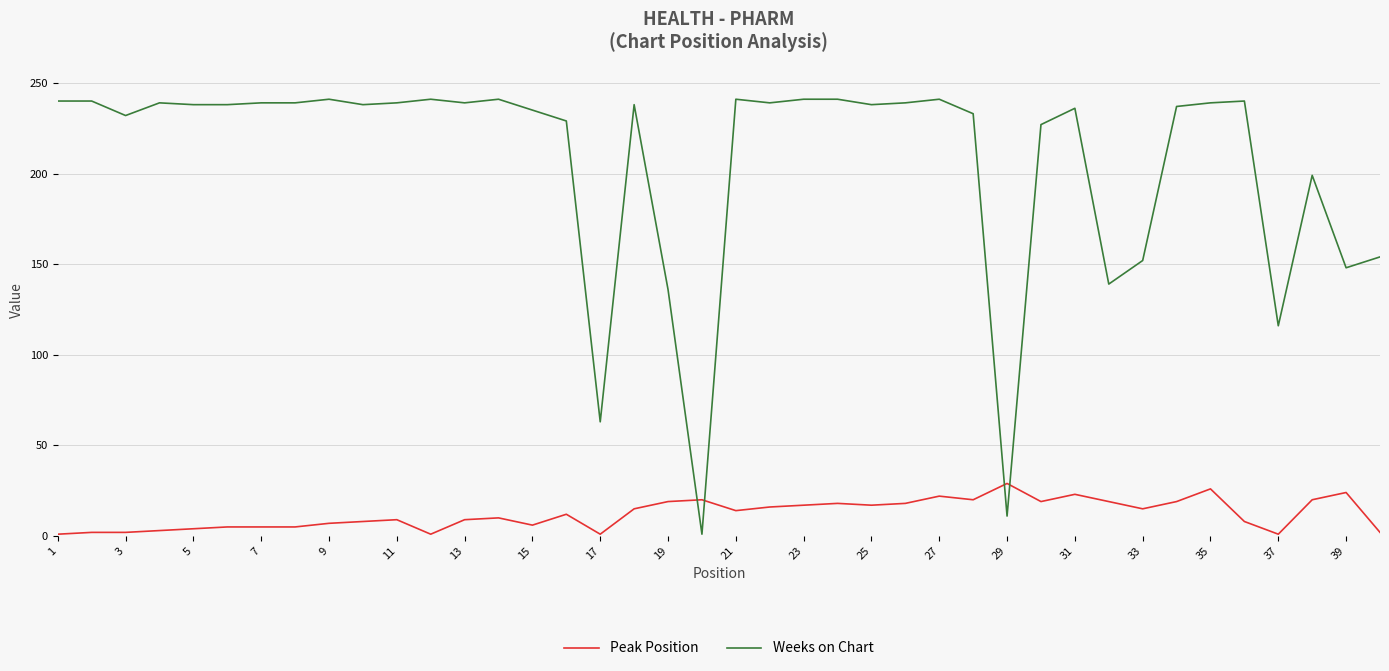

True or false: Weeks on Chart and Peak Position intersect in this chart.

True